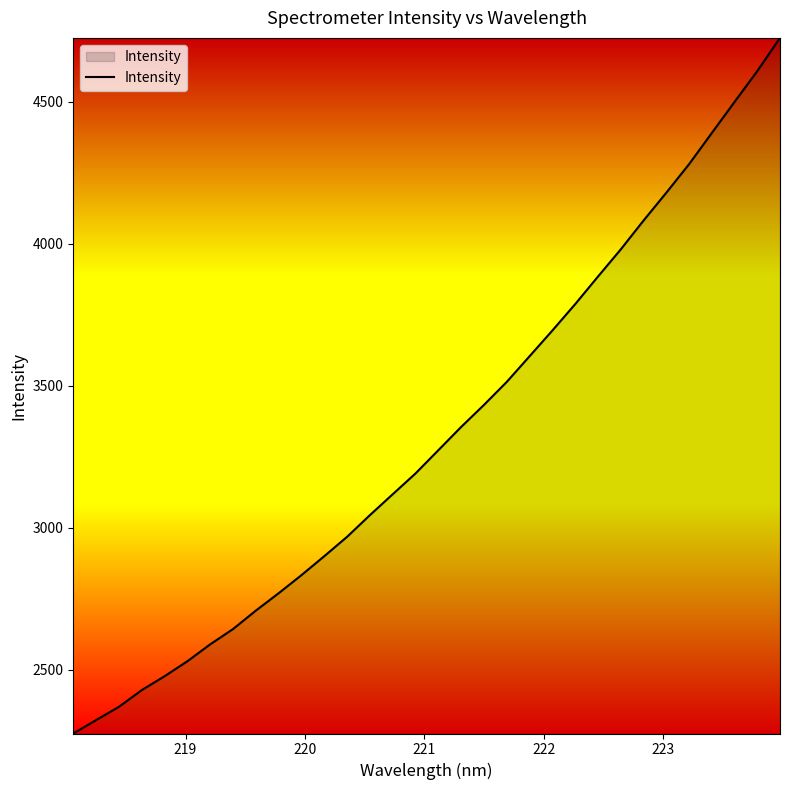

What is the difference between the maximum and minimum values?

2449.7